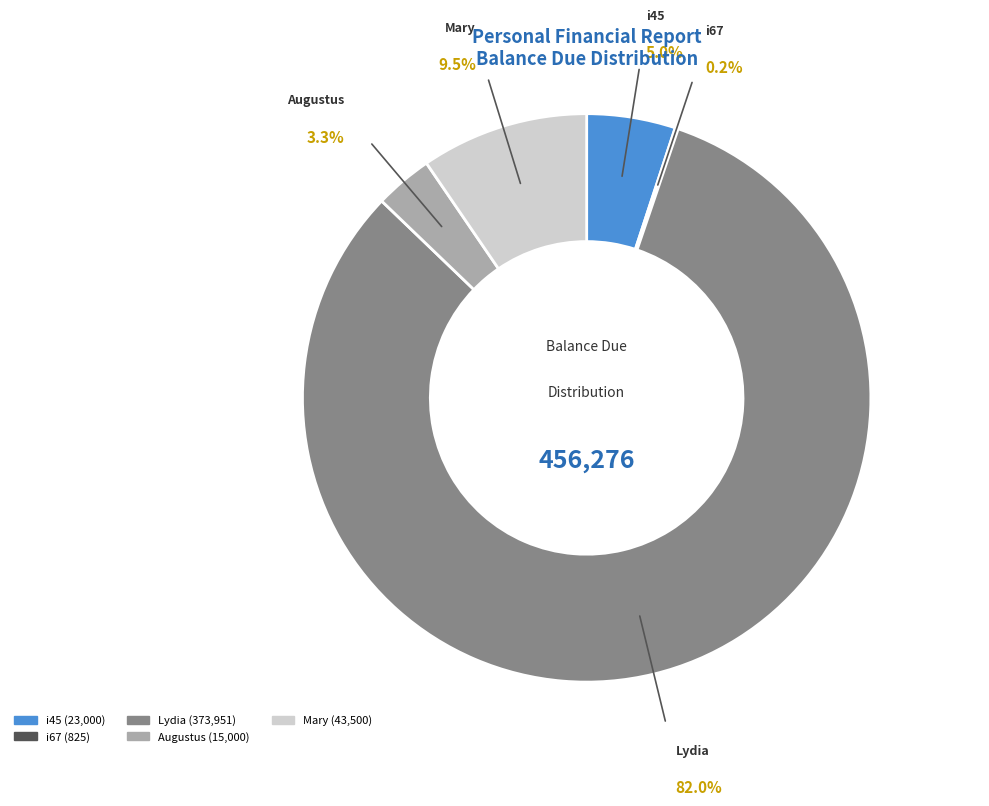

True or false: i67 accounts for 0% of the total.

True